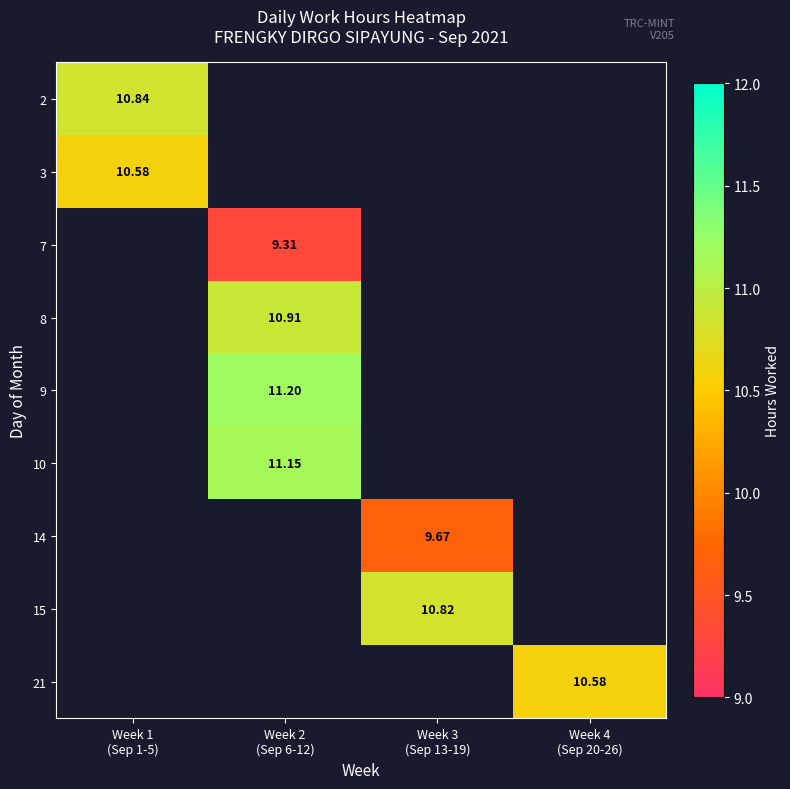

Where does the 15 series first go above 10?

Week 3 (Sep 13-19)